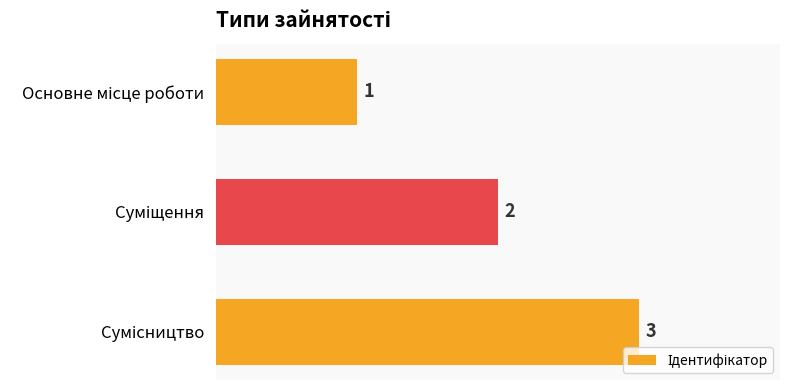

What is the value of the 2nd bar from the top?

2